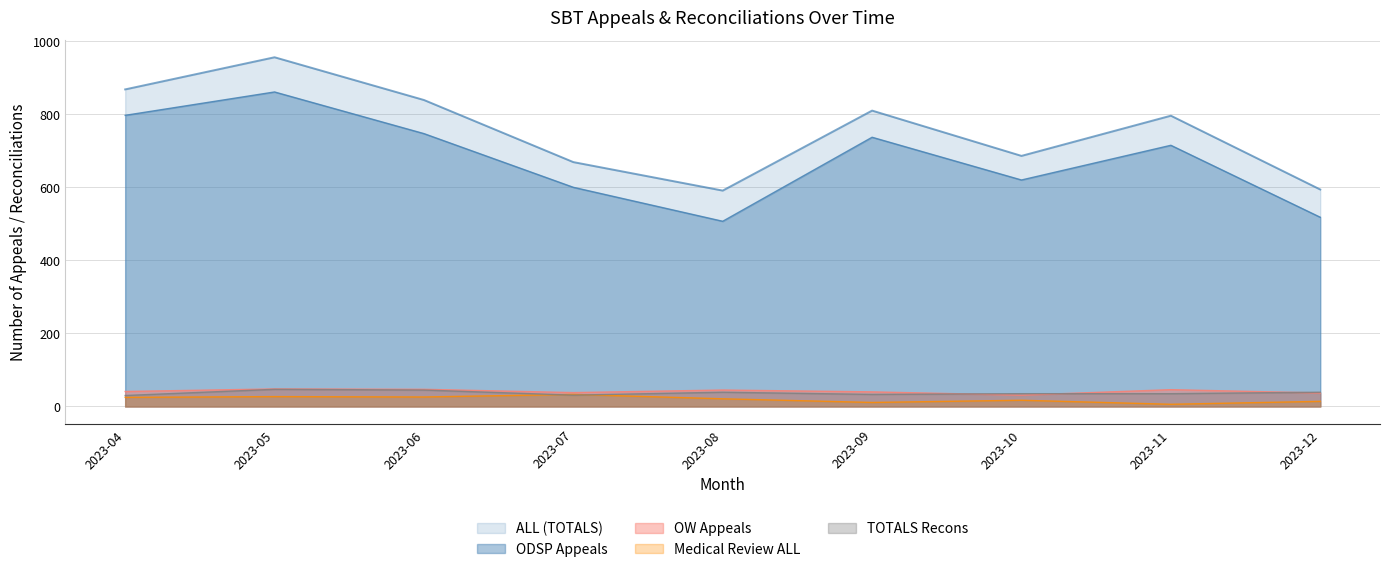

True or false: Medical Review ALL has more than 2 interior local peaks.

True